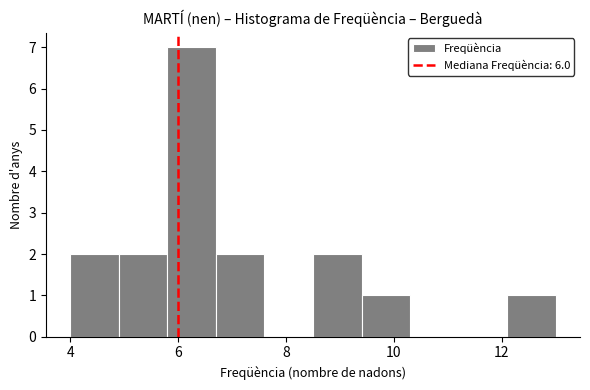

Reading left to right, list every bar in this chart as the range it spans on the x-axis followed by its height. Neither the bar edges nor the heights are printed on the chart, so give them approximately, as read against the axes.

4.0 to 4.9: 2
4.9 to 5.8: 2
5.8 to 6.7: 7
6.7 to 7.6: 2
7.6 to 8.5: 0
8.5 to 9.4: 2
9.4 to 10.3: 1
10.3 to 11.2: 0
11.2 to 12.1: 0
12.1 to 13.0: 1